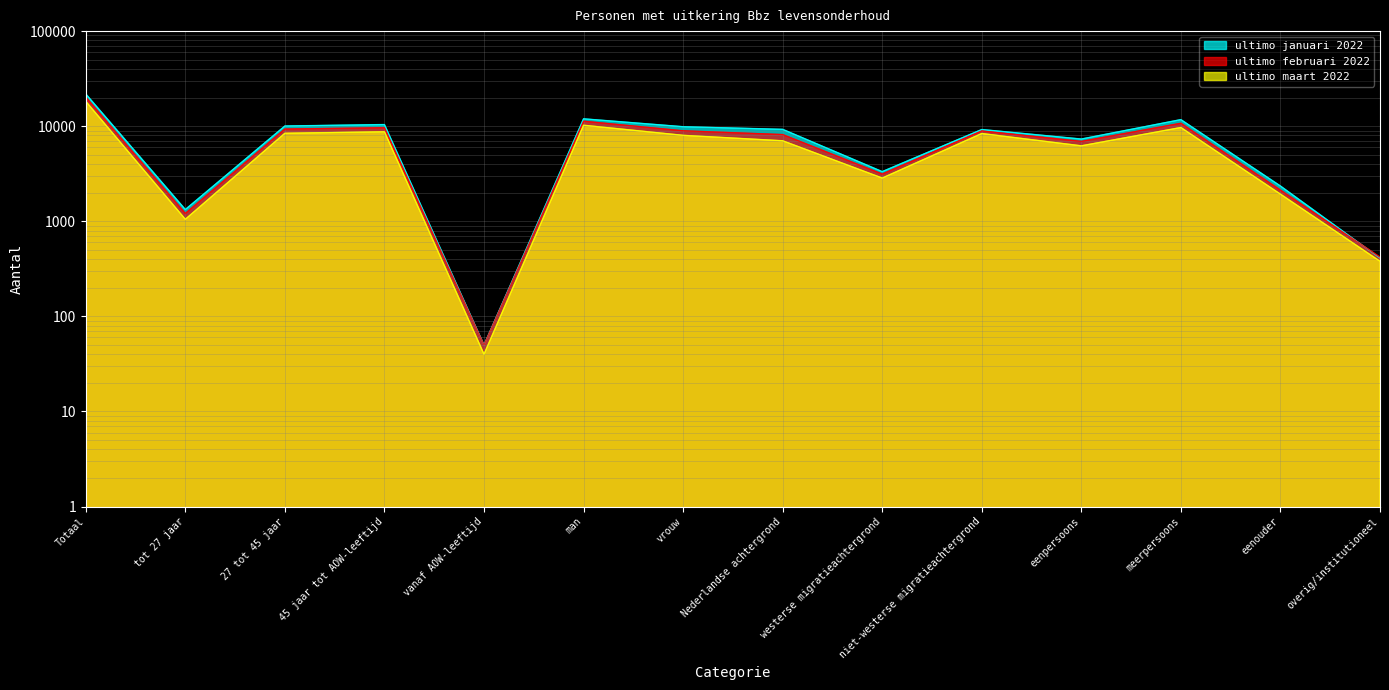

What is the difference between the maximum and minimum values in the ultimo februari 2022 series?

20180